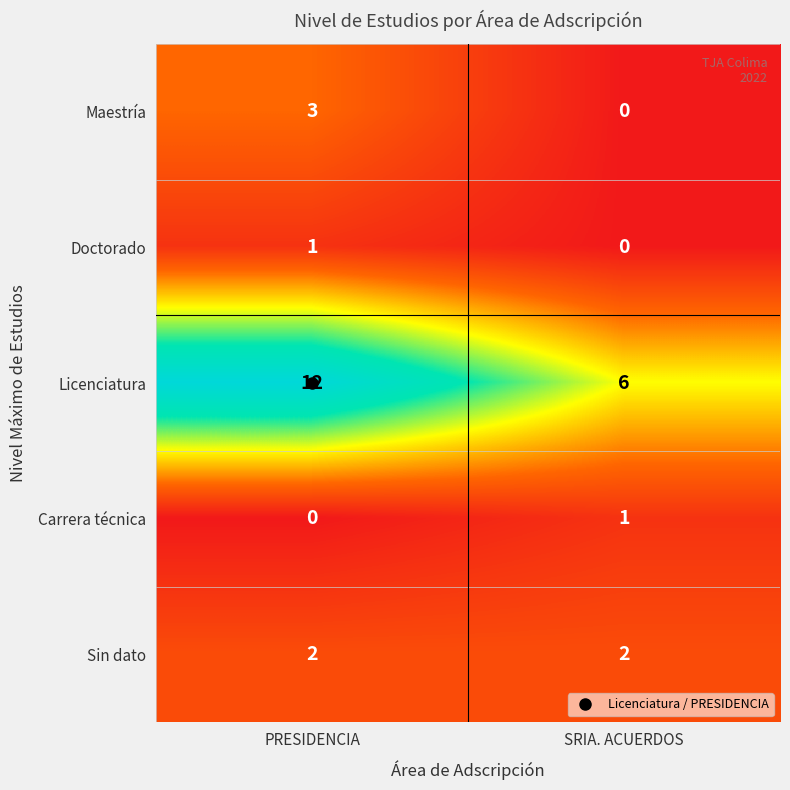

True or false: Sin dato has a value of 2 at PRESIDENCIA.

True